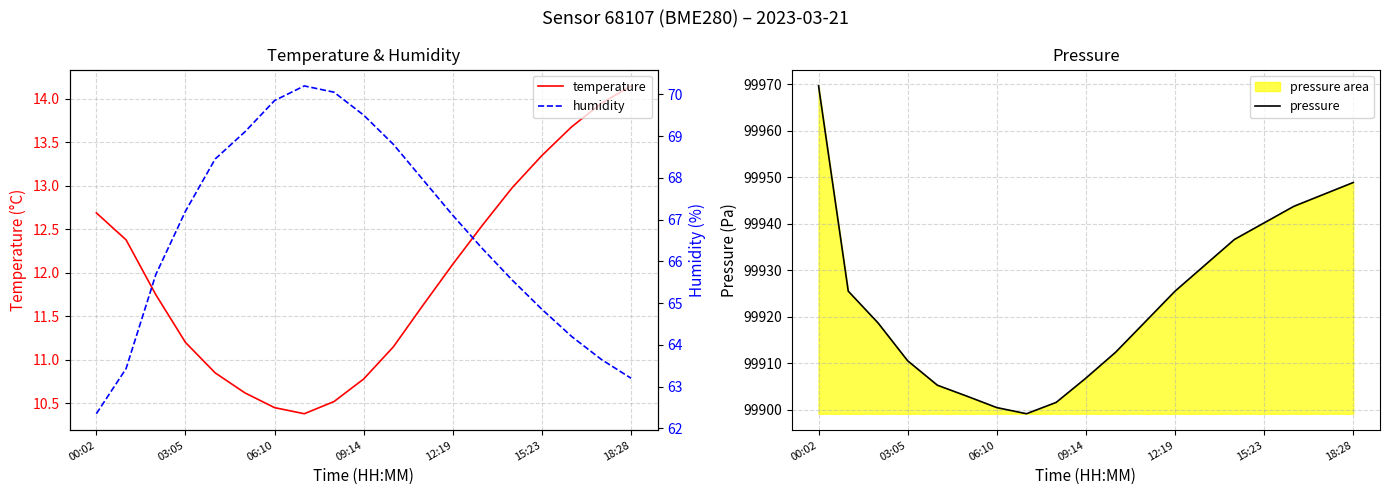

Which category has the highest value in the pressure series?

00:02